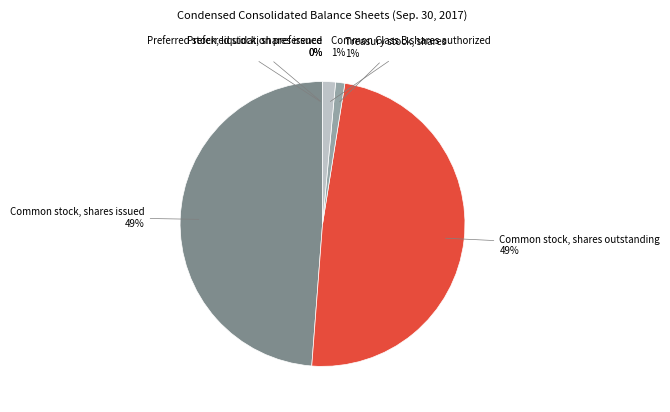

Which has a higher value, Treasury stock, shares or Common stock, shares issued?

Common stock, shares issued